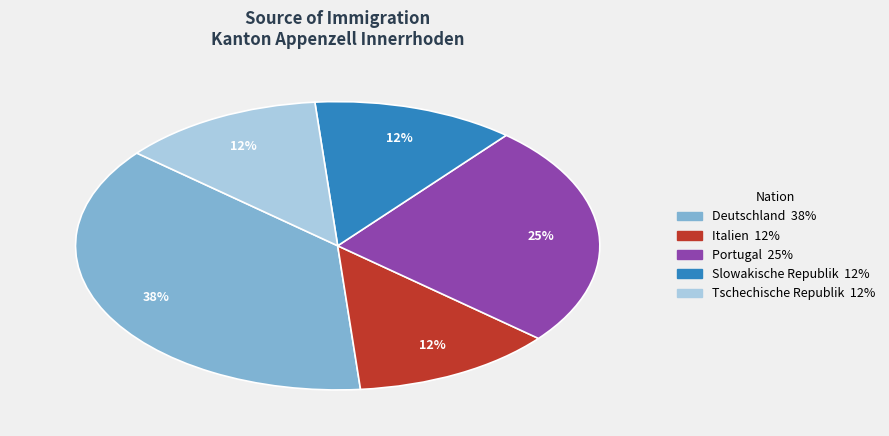

Which category has the biggest portion of the pie?

Deutschland